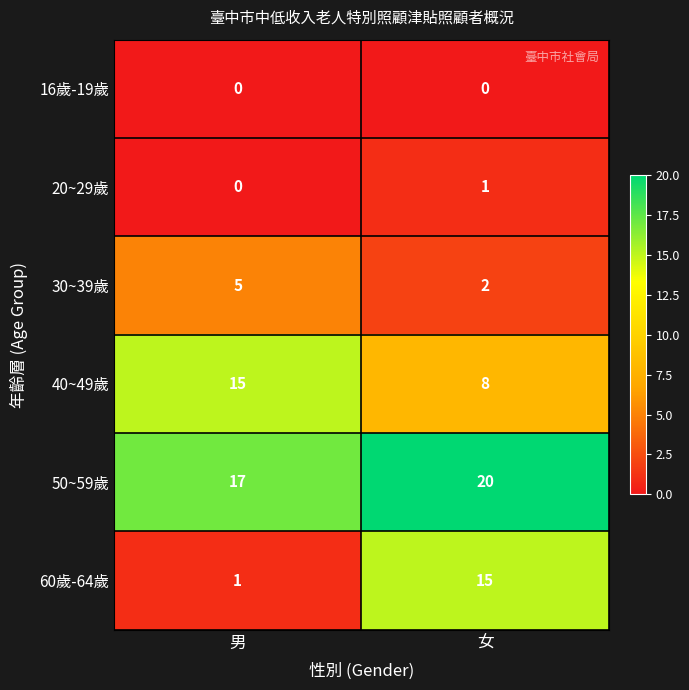

The 20~29歲 series shows 0 at 男. True or false?

True